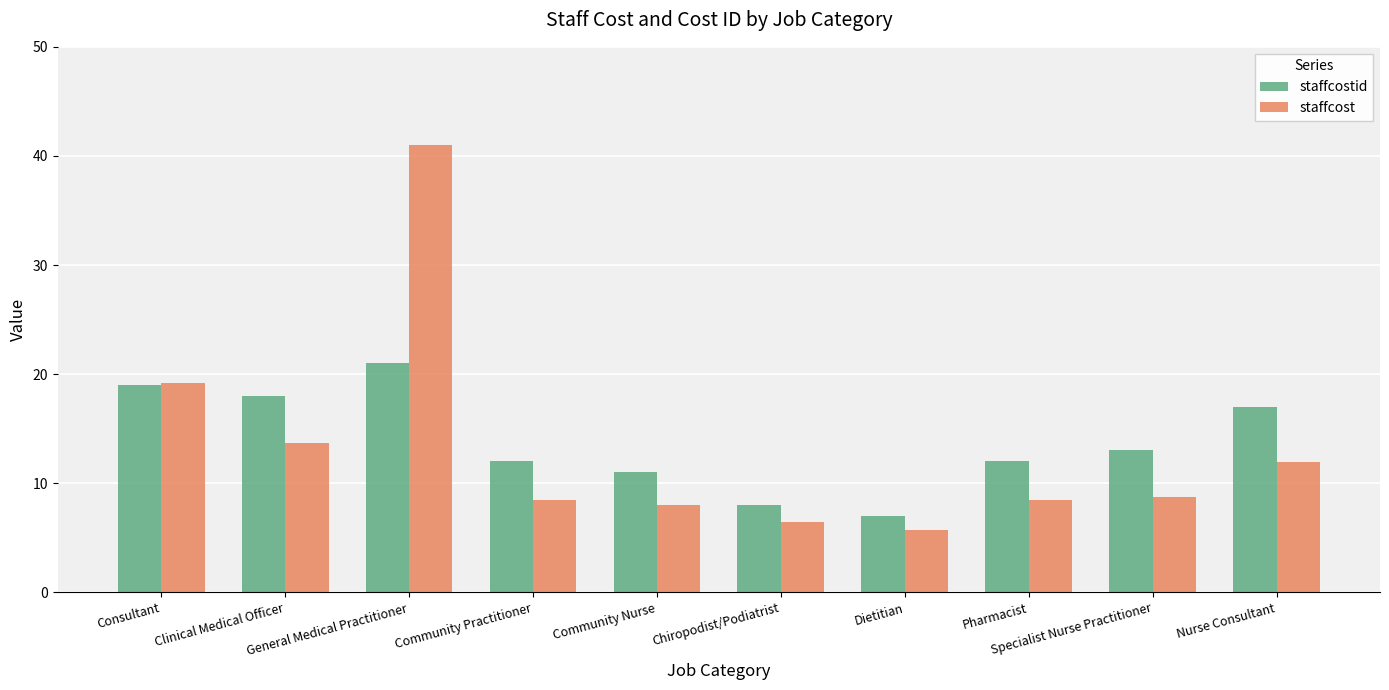

Reading left to right, extract all data points from this chart.

staffcostid: Consultant=19.0	Clinical Medical Officer=18.0	General Medical Practitioner=21.0	Community Practitioner=12.0	Community Nurse=11.0	Chiropodist/Podiatrist=8.0	Dietitian=7.0	Pharmacist=12.0	Specialist Nurse Practitioner=13.0	Nurse Consultant=17.0
staffcost: Consultant=19.2	Clinical Medical Officer=13.7	General Medical Practitioner=41.0	Community Practitioner=8.5	Community Nurse=8.0	Chiropodist/Podiatrist=6.5	Dietitian=5.7	Pharmacist=8.5	Specialist Nurse Practitioner=8.8	Nurse Consultant=12.0